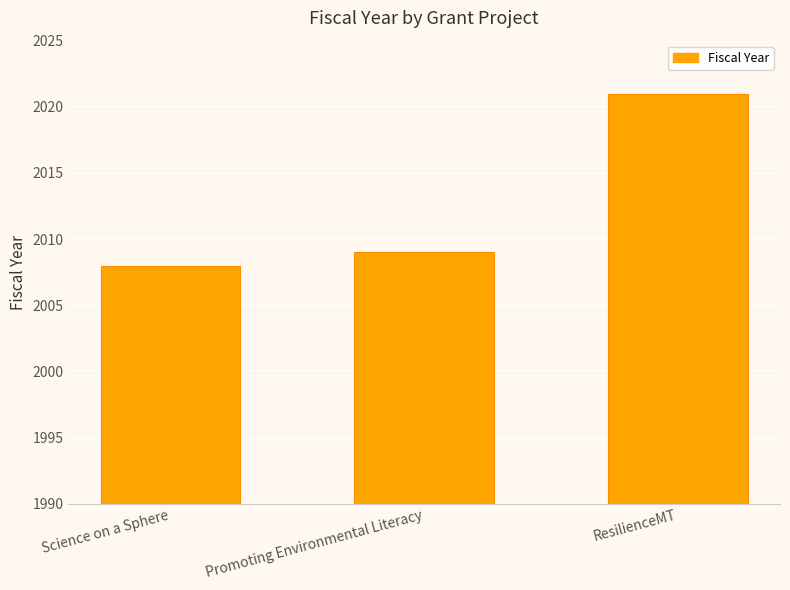

What is the label of the 2nd bar from the left?

Promoting Environmental Literacy